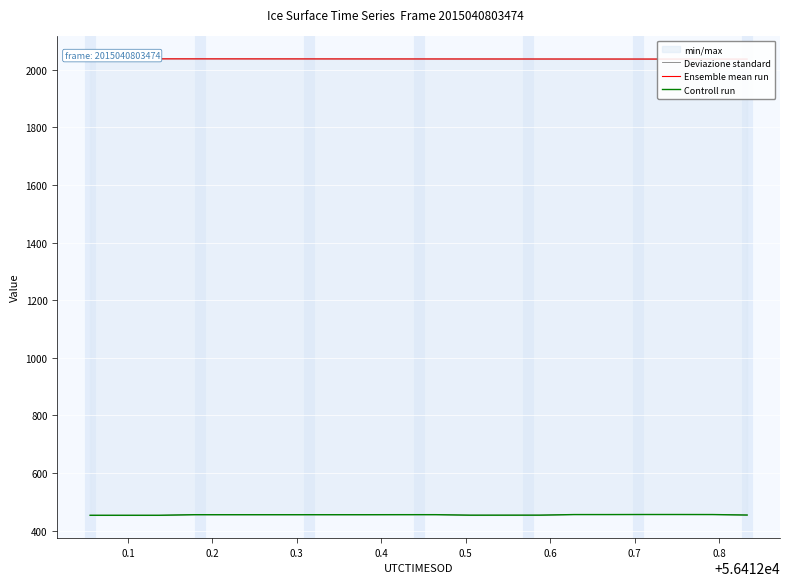

True or false: Controll run has more than 2 interior local peaks.

False